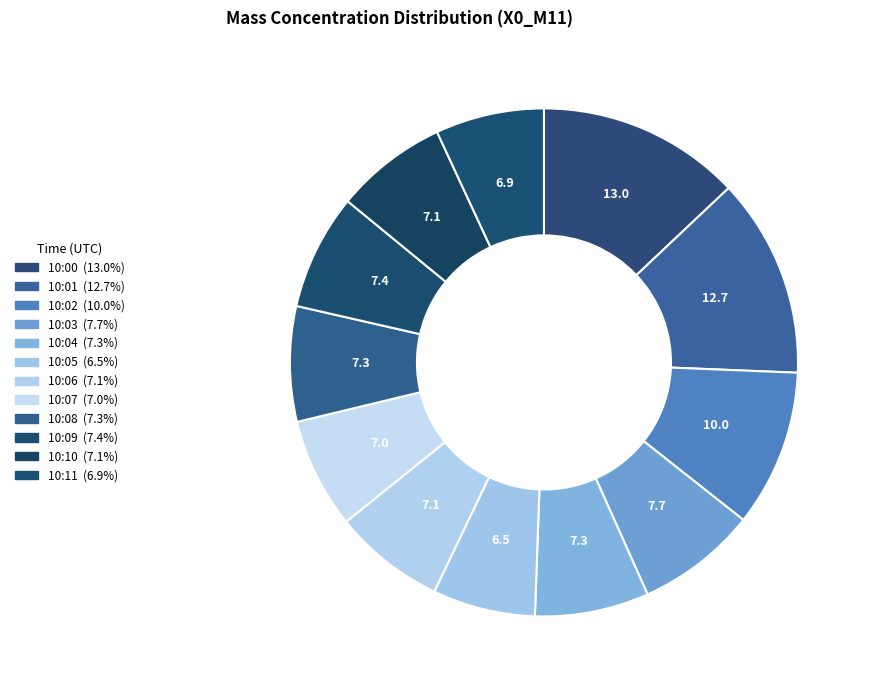

How many slices are in this pie chart?

12